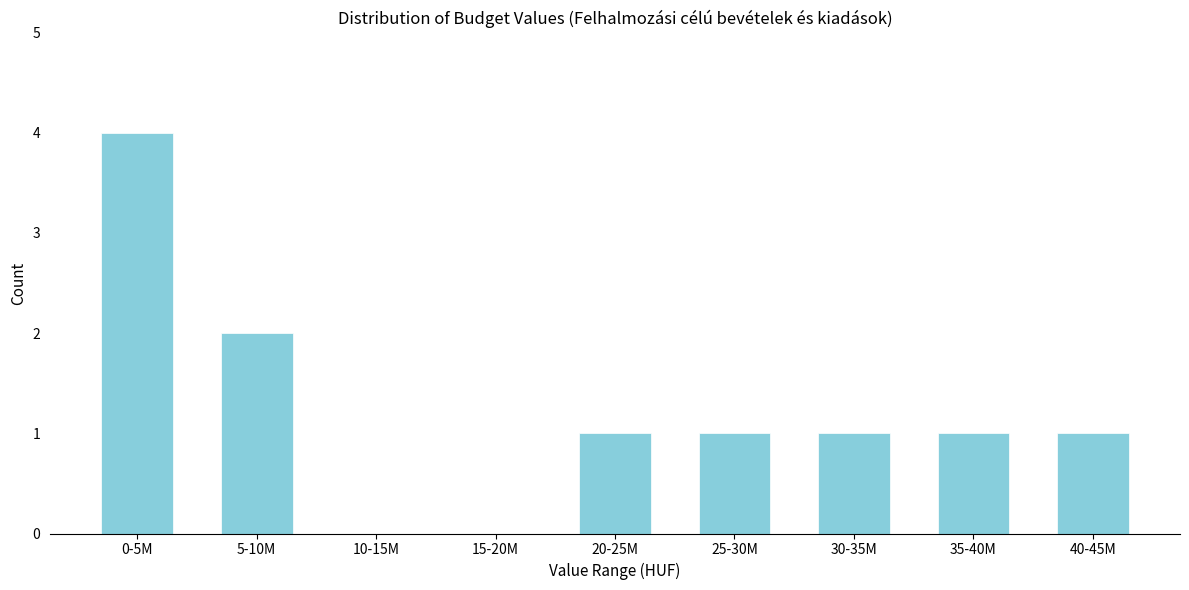

Reading left to right, extract all data points from this chart.

0-5M=4	5-10M=2	10-15M=0	15-20M=0	20-25M=1	25-30M=1	30-35M=1	35-40M=1	40-45M=1